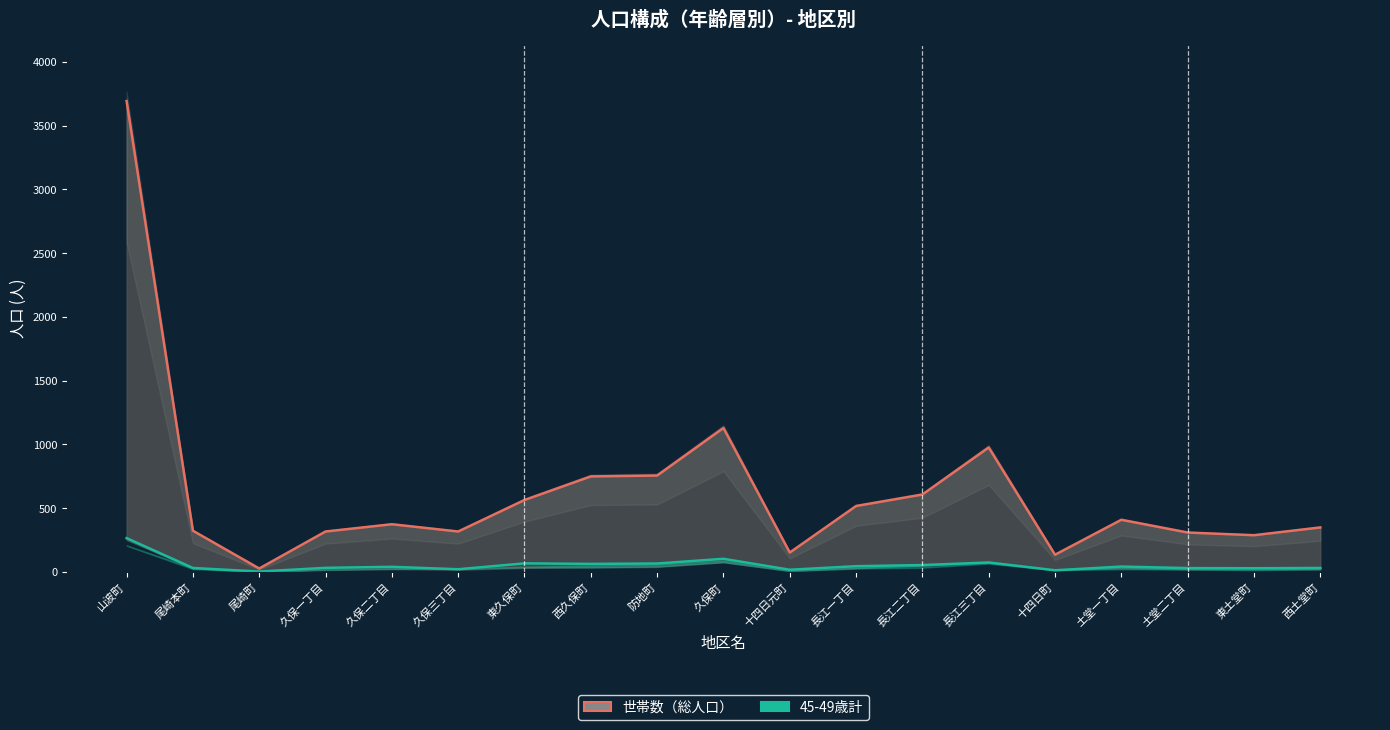

What are all the series names shown in the legend?

世帯数（総人口）, 45-49歳計